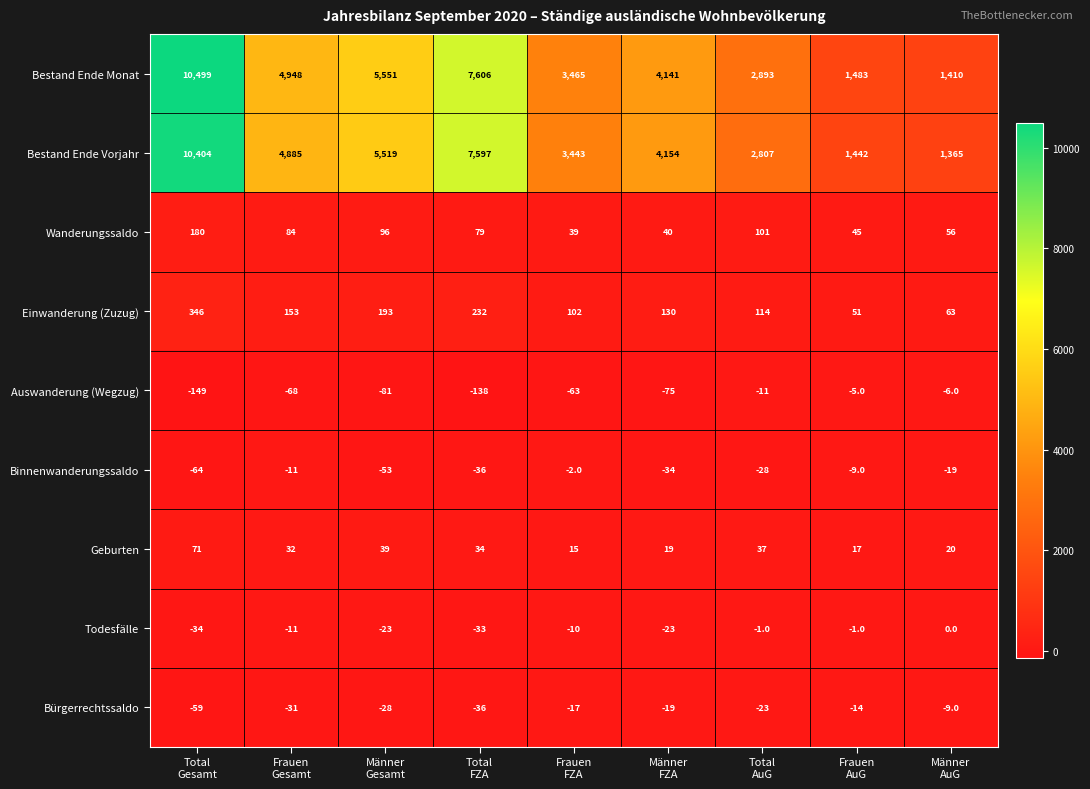

What is the average value of the Binnenwanderungssaldo series?

-28